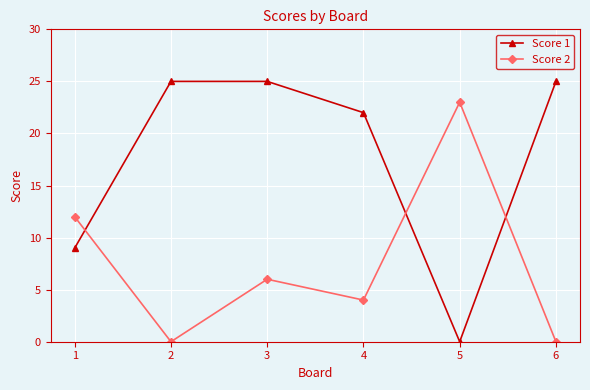

True or false: Score 1 has more than 2 interior local peaks.

False